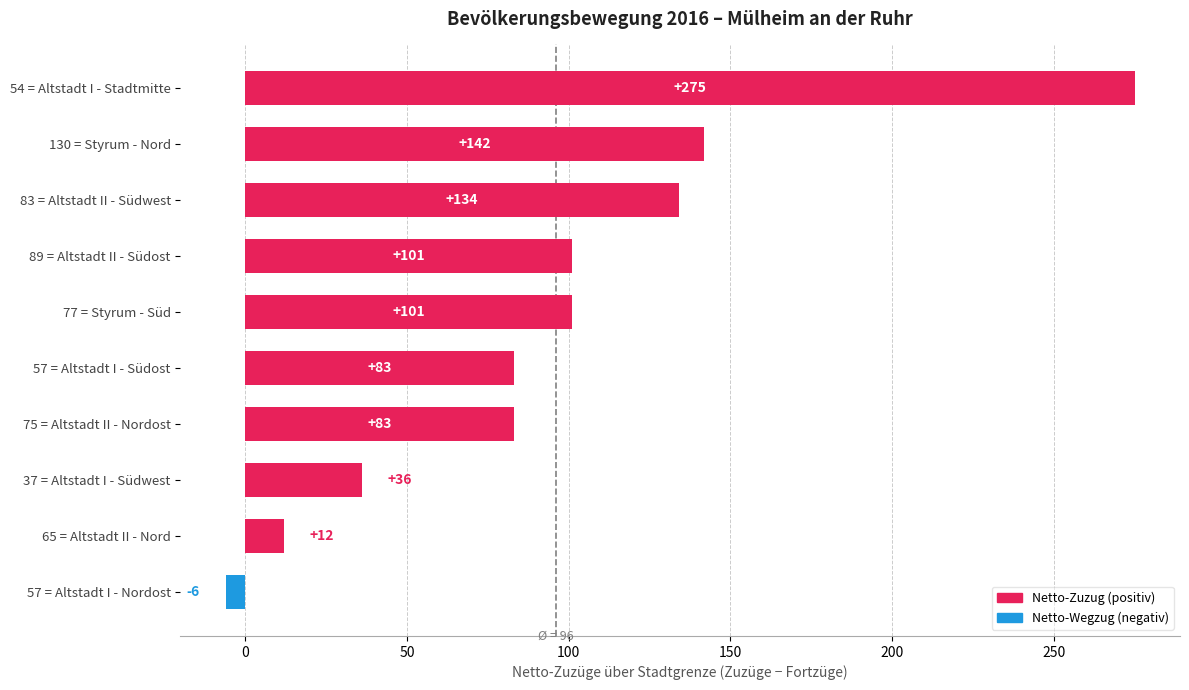

Approximately how many times larger is the value at 37 = Altstadt I - Südwest compared to 57 = Altstadt I - Südost?

0.4